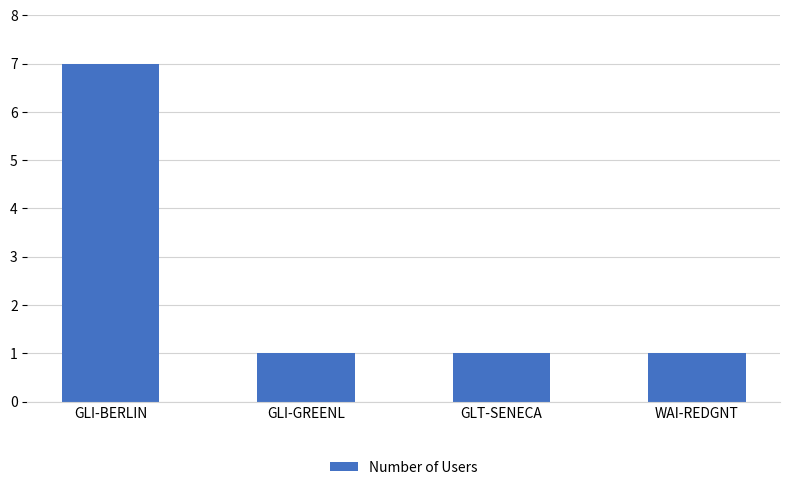

Is it true that the value at GLI-BERLIN is 7?

True